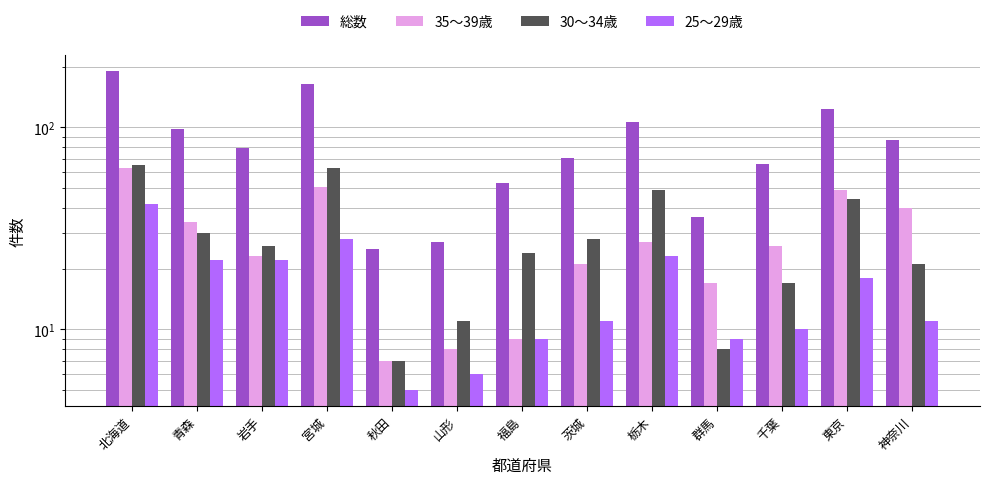

What position from the right is 栃木?

5